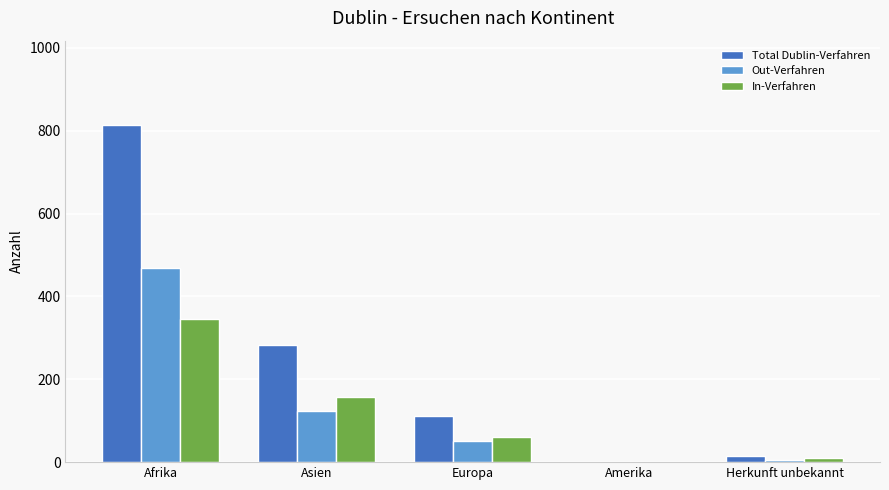

What is the sum of the Total Dublin-Verfahren values at Afrika and Amerika?

815